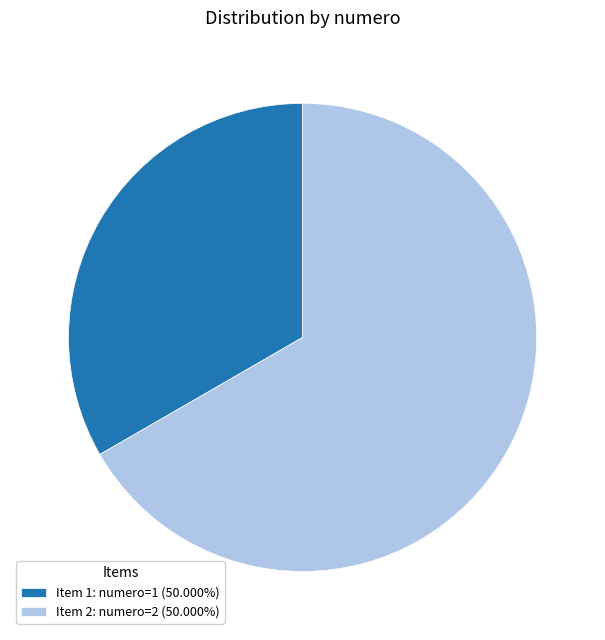

Does Item 1: numero=1 (50.000%) represent more than half of the total?

No